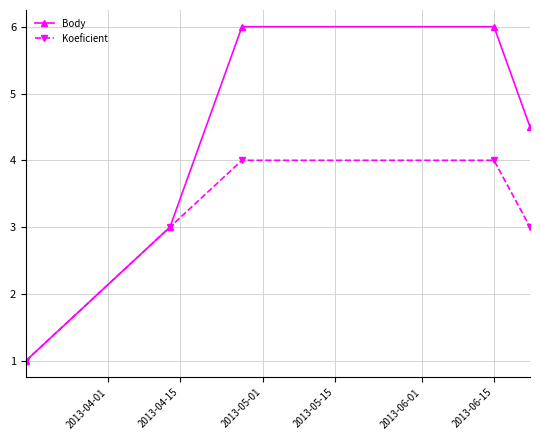

How many data points in Body are less than 4?

2